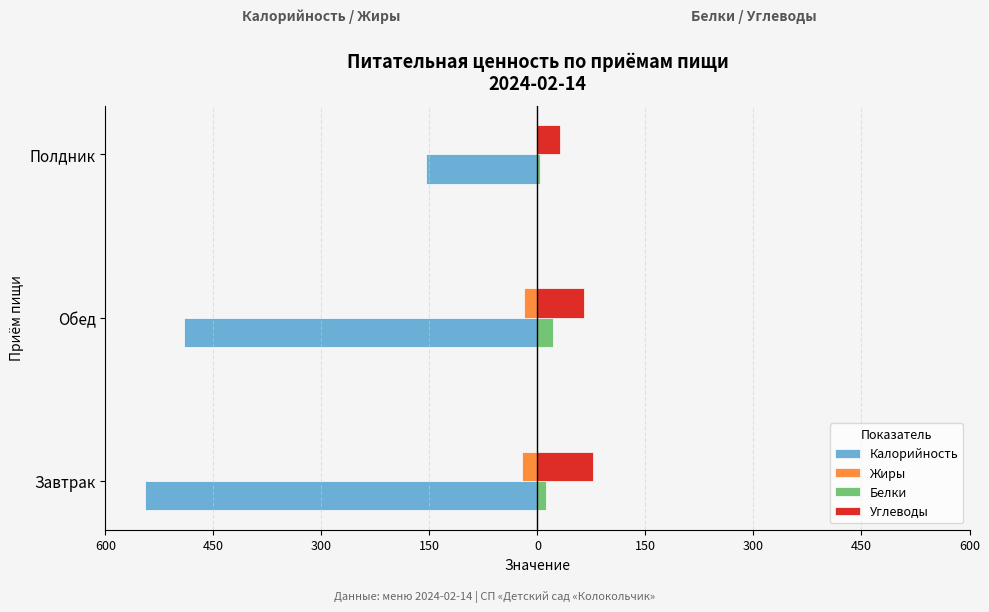

What are all the series names shown in the legend?

Калорийность, Жиры, Белки, Углеводы